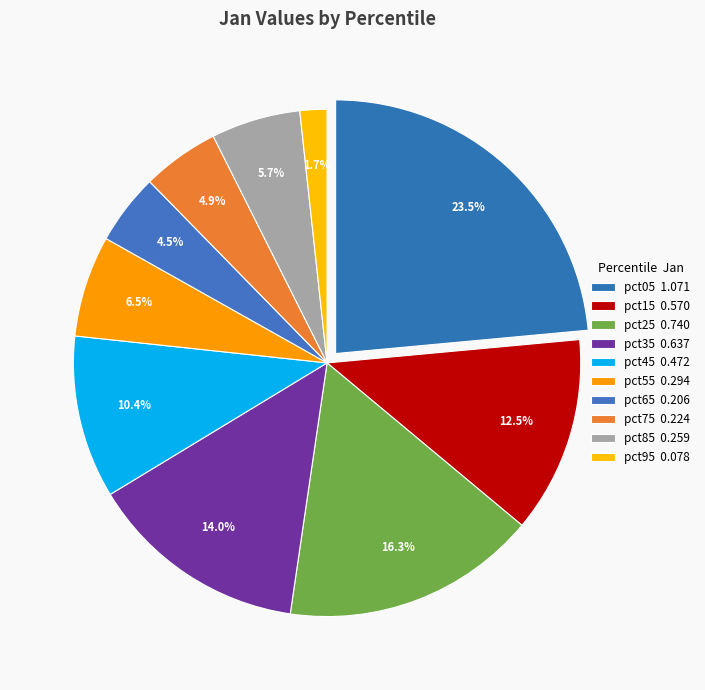

Is the sum of pct25 and pct35 greater than half?

No